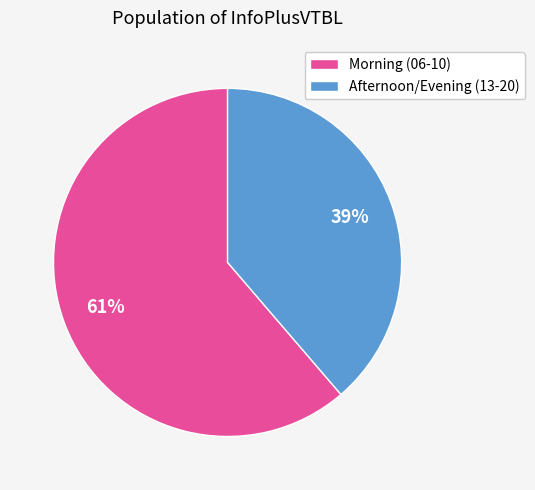

Approximately how many times larger is the value at Afternoon/Evening (13-20) compared to Morning (06-10)?

0.6